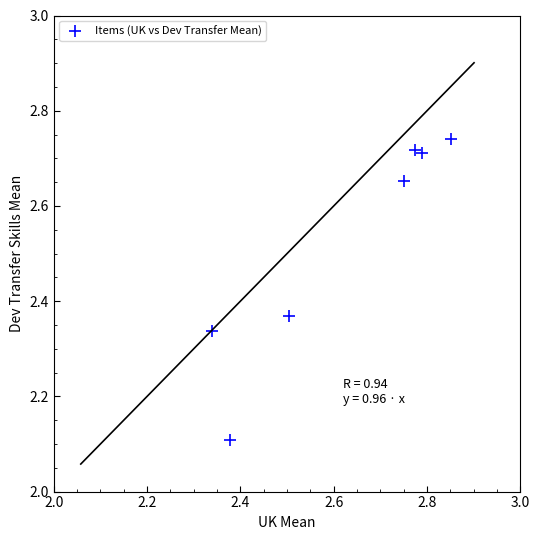

What is the average Y value?

2.5